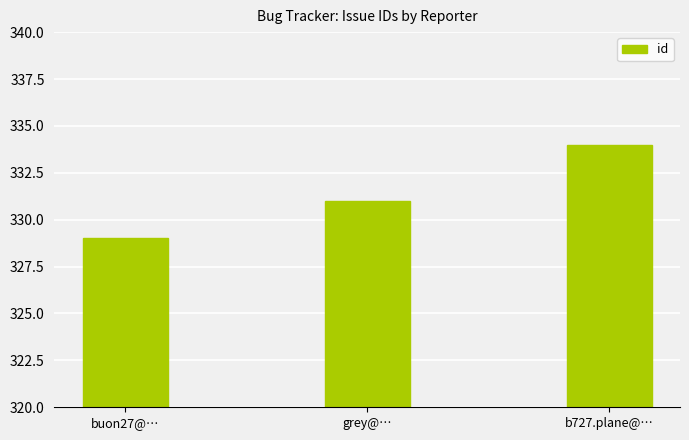

What is the sum of all values?

994